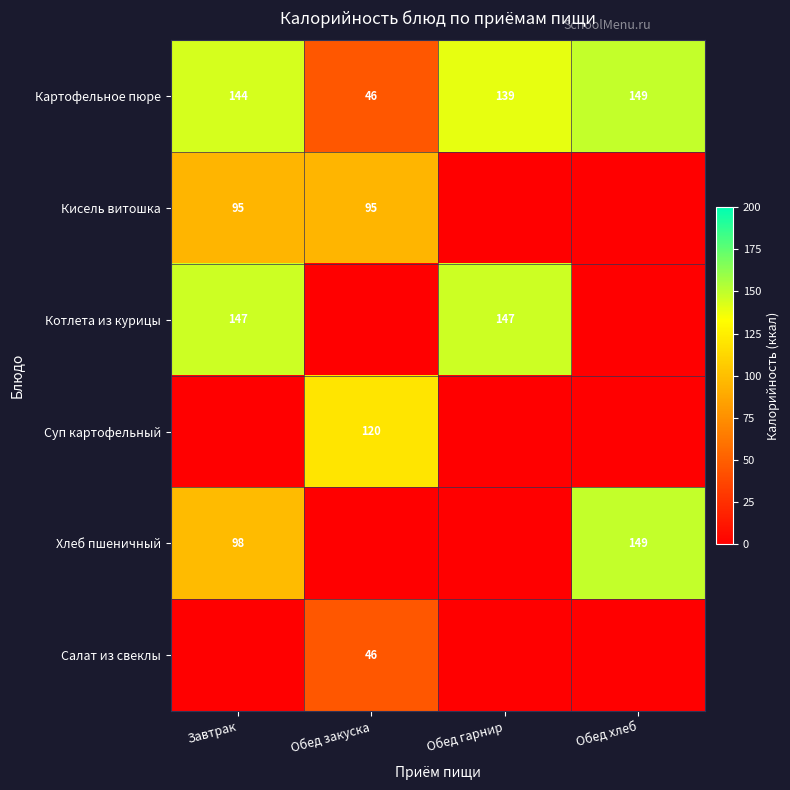

Is it true that Картофельное пюре equals 228 at Обед гарнир?

False